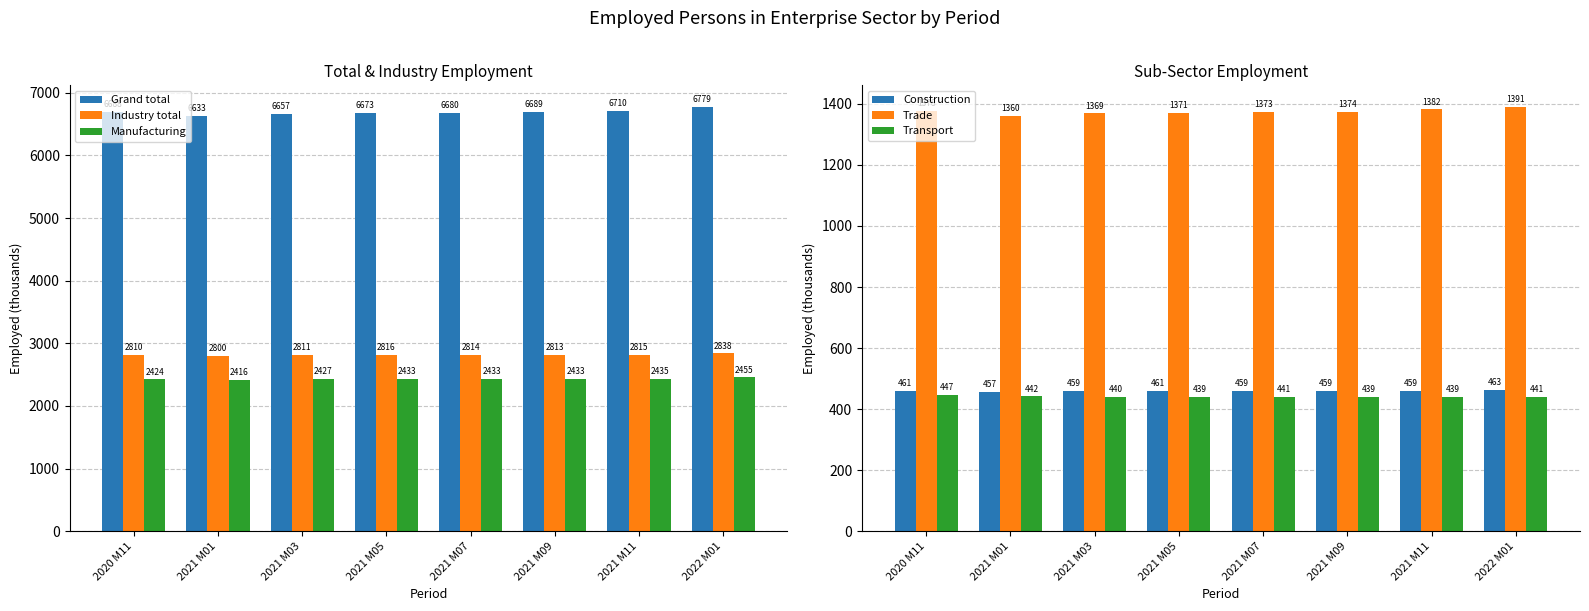

What value does the Industry total series have at 2022 M01, to the nearest 5?

2840